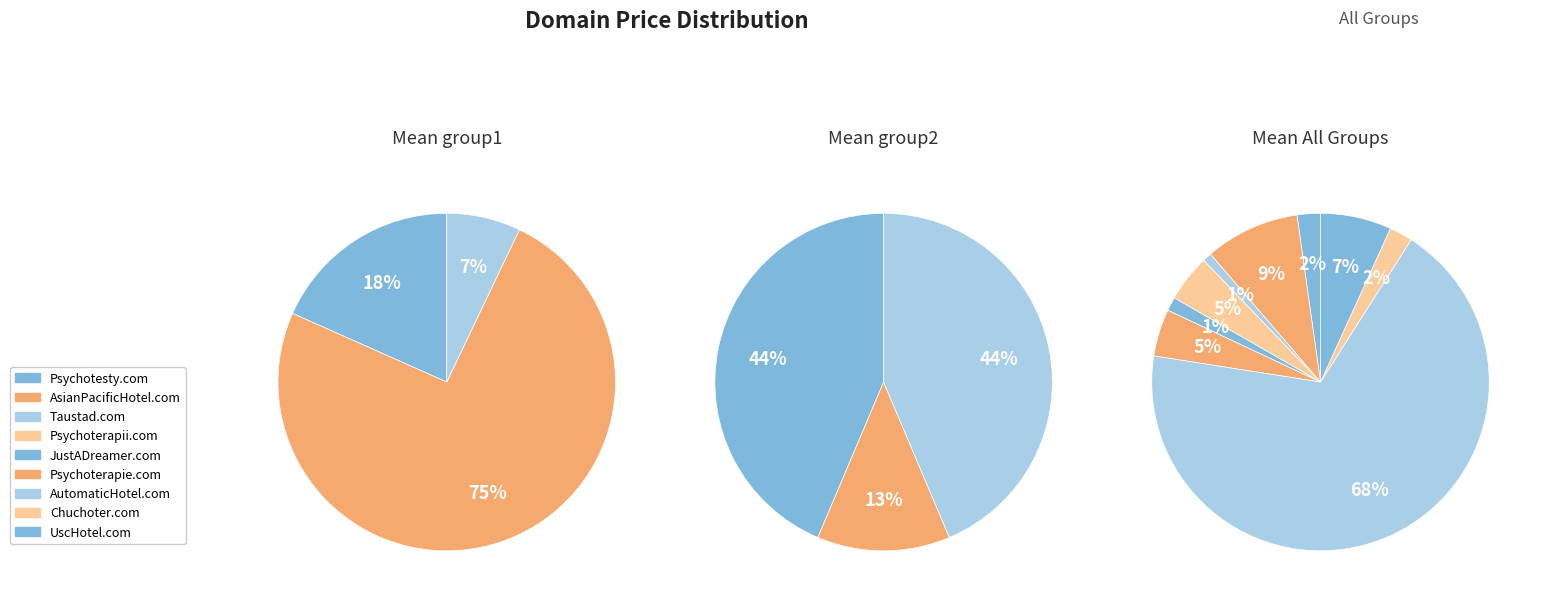

Is it true that Psychotesty.com is 8% of the pie?

False